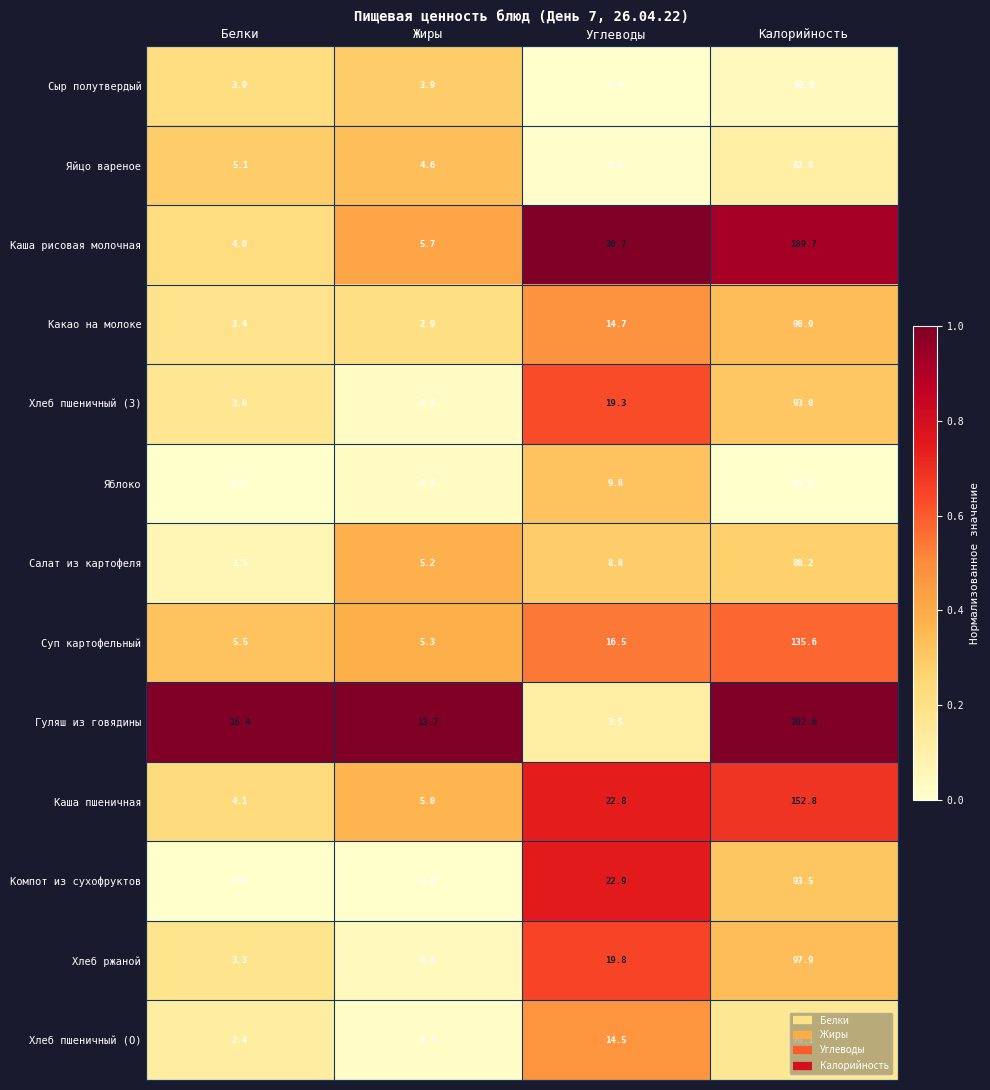

Is it true that Хлеб пшеничный (З) equals 7.4 at Углеводы?

False